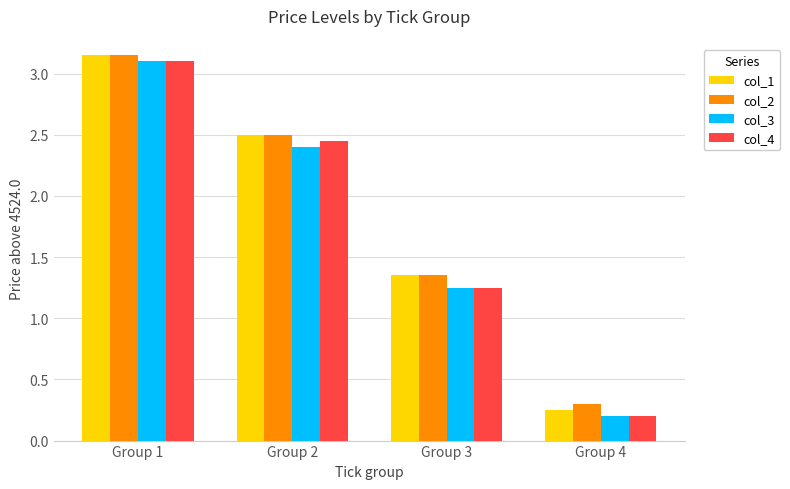

Which label corresponds to the smallest value in the chart?

Group 4